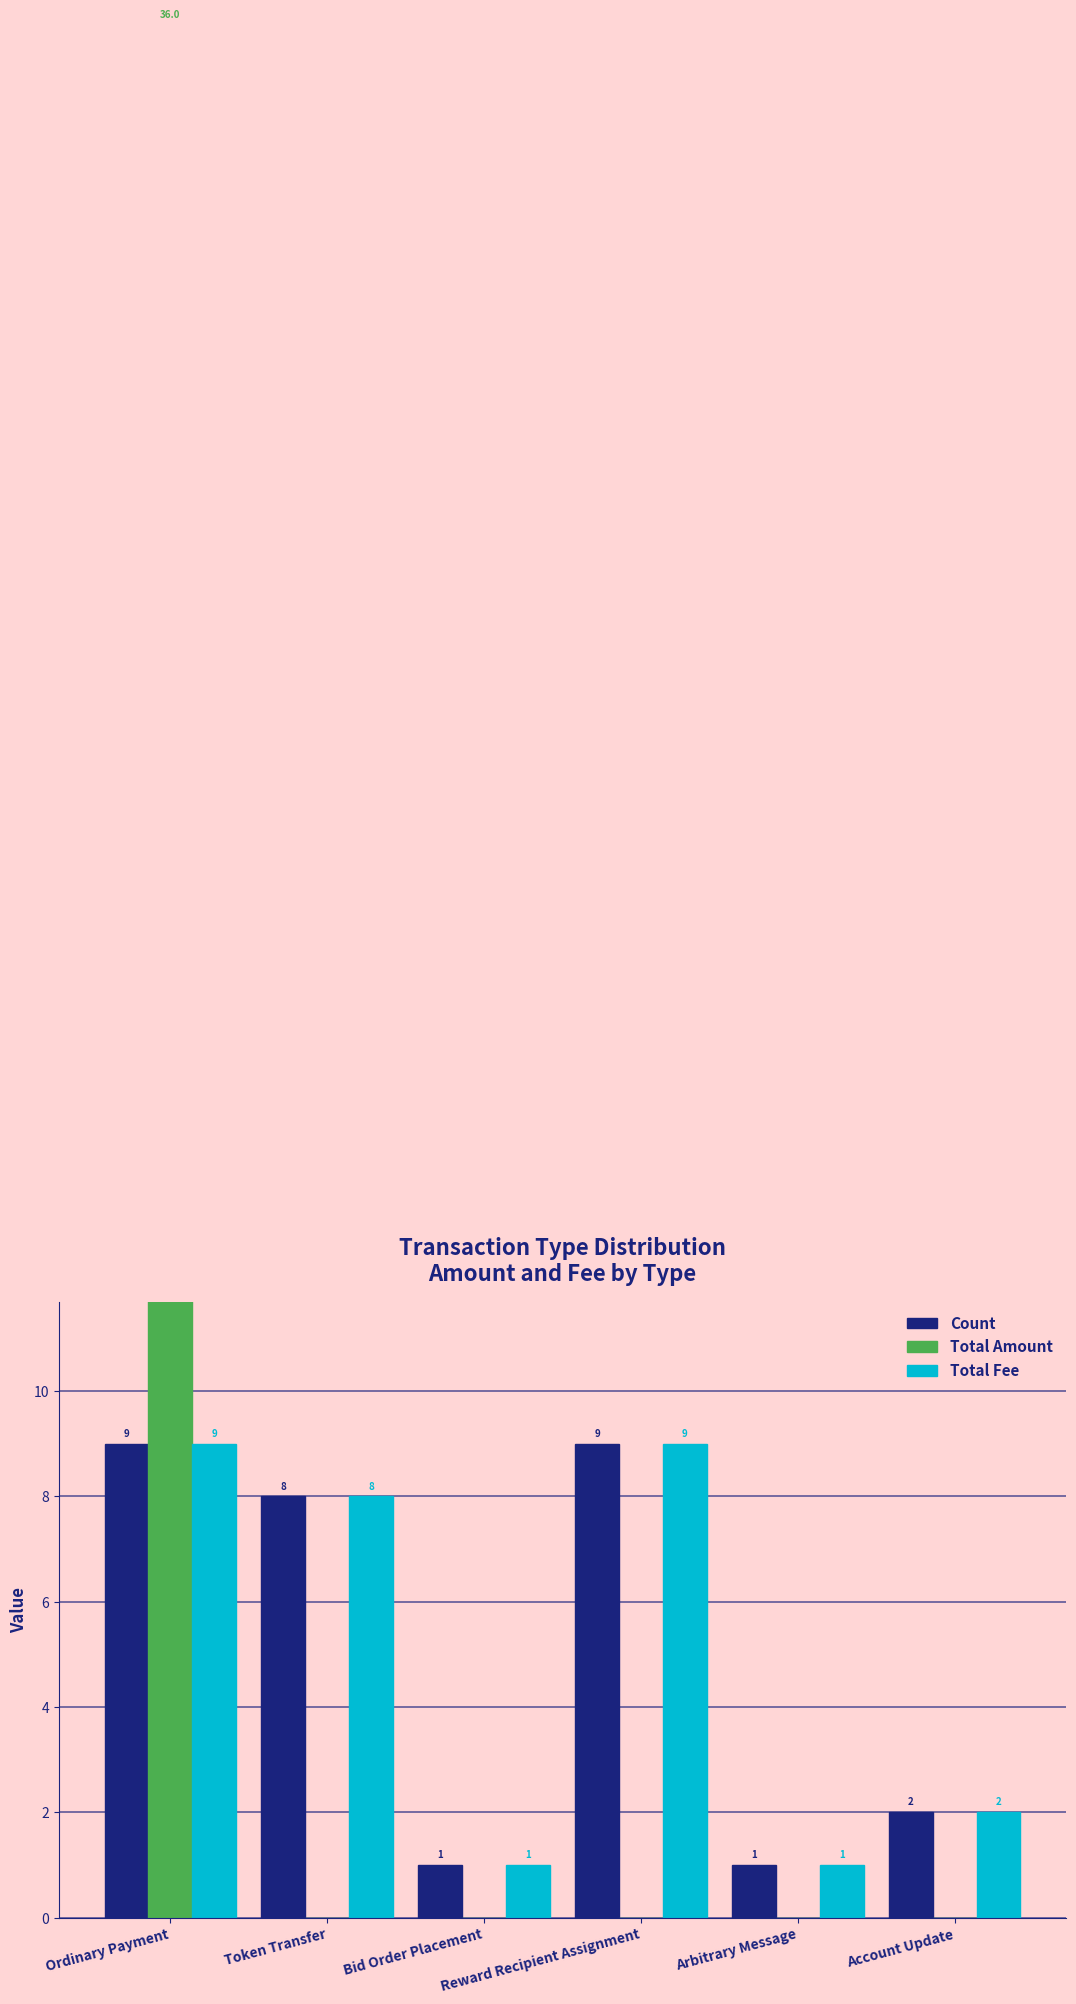

Reading right to left, extract all data points from this chart.

Count: Account Update=2.0	Arbitrary Message=1.0	Reward Recipient Assignment=9.0	Bid Order Placement=1.0	Token Transfer=8.0	Ordinary Payment=9.0
Total Amount: Account Update=0.0	Arbitrary Message=0.0	Reward Recipient Assignment=0.0	Bid Order Placement=0.0	Token Transfer=0.0	Ordinary Payment=36.0
Total Fee: Account Update=2.0	Arbitrary Message=1.0	Reward Recipient Assignment=9.0	Bid Order Placement=1.0	Token Transfer=8.0	Ordinary Payment=9.0